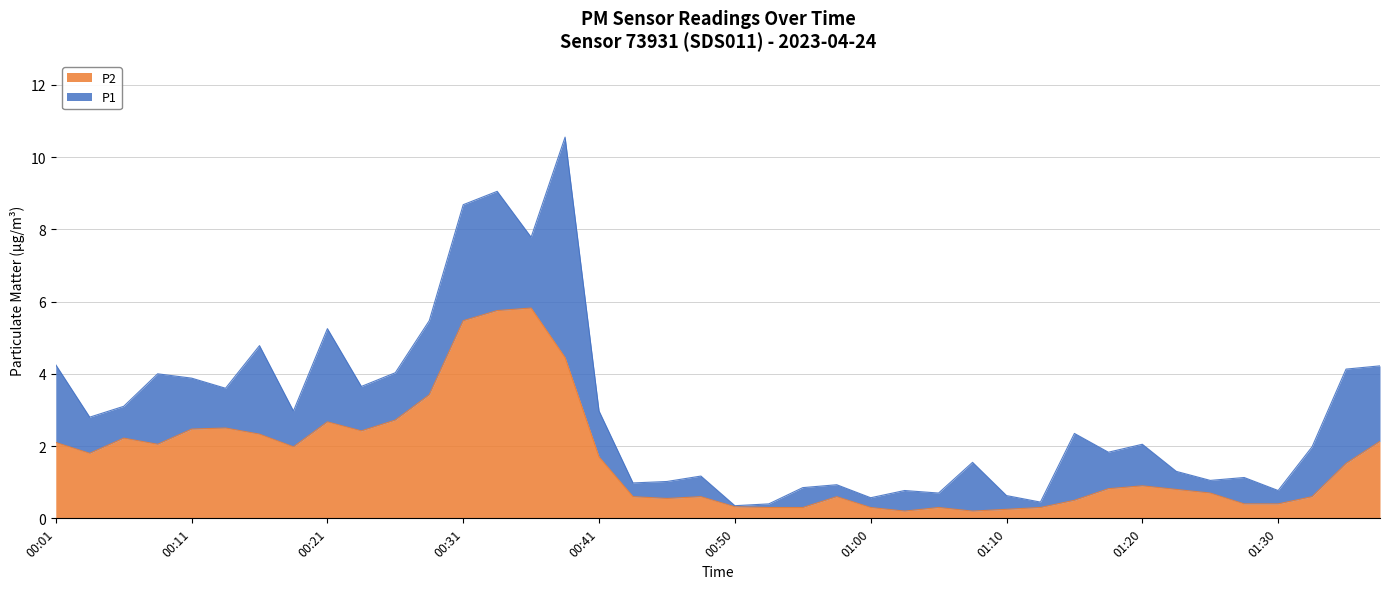

What is the difference between the highest and lowest values at 00:38?

6.1